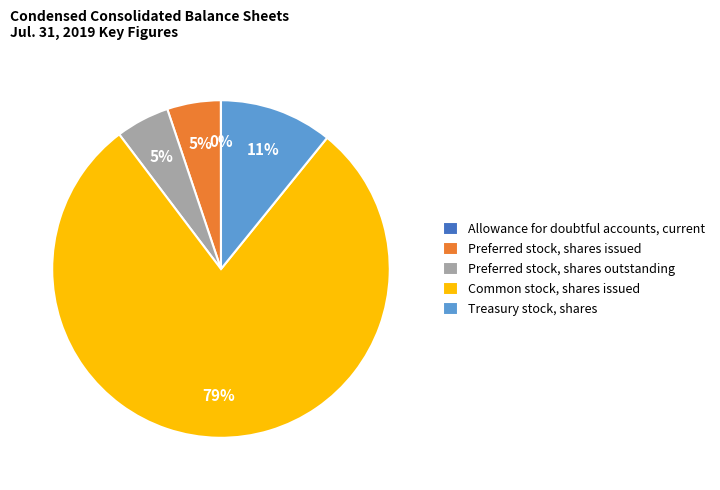

Between Preferred stock, shares issued and Treasury stock, shares, which is larger?

Treasury stock, shares